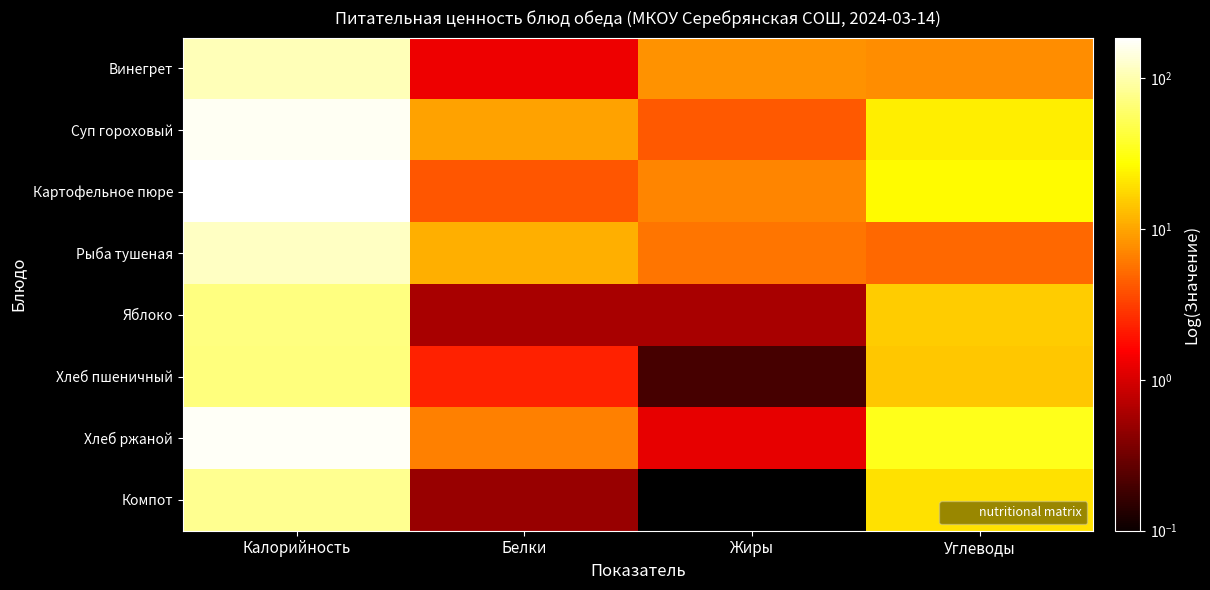

What is the difference between the highest and lowest values at Углеводы?

28.4